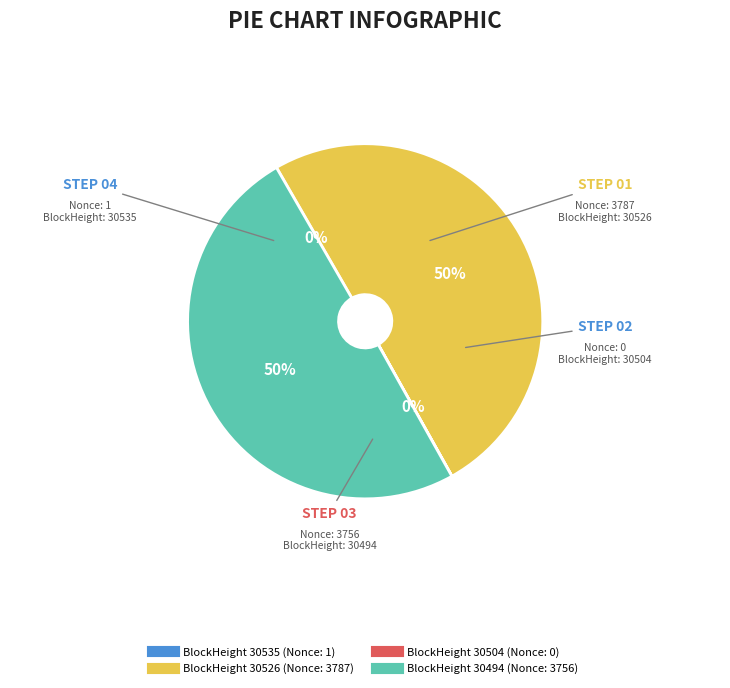

To the nearest percent, what is the average slice percentage?

25%